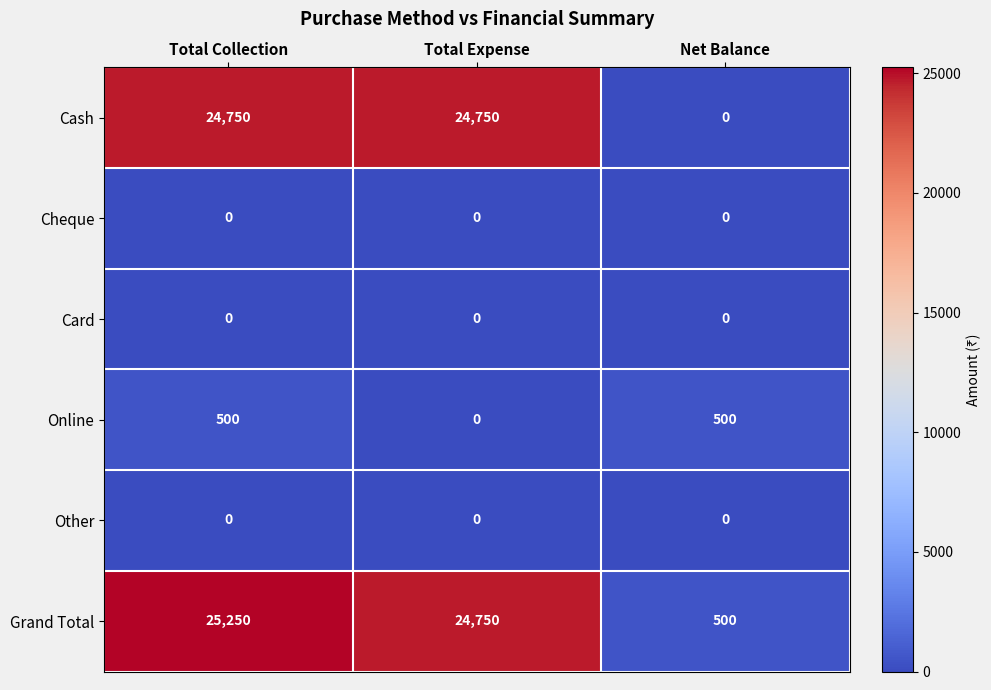

Reading left to right, what are all the values shown in this chart?

Cash: Total Collection=24750	Total Expense=24750	Net Balance=0
Cheque: Total Collection=0	Total Expense=0	Net Balance=0
Card: Total Collection=0	Total Expense=0	Net Balance=0
Online: Total Collection=500	Total Expense=0	Net Balance=500
Other: Total Collection=0	Total Expense=0	Net Balance=0
Grand Total: Total Collection=25250	Total Expense=24750	Net Balance=500